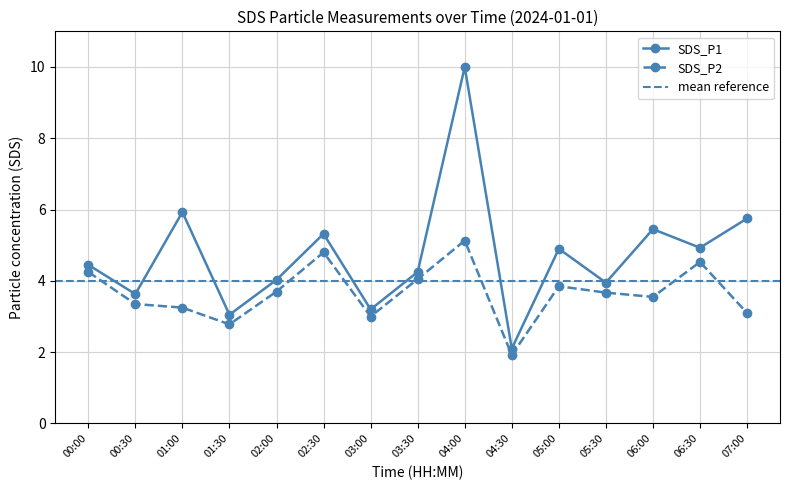

At which label is SDS_P1 closest to 6?

01:00